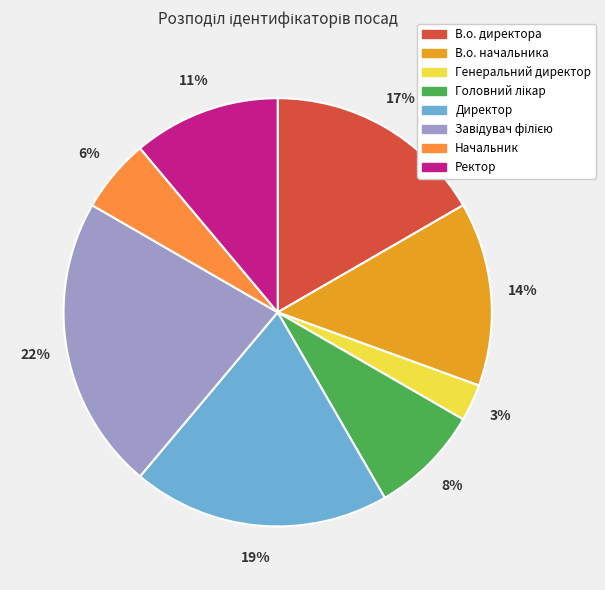

Rank the categories by value from lowest to highest.

Генеральний директор, Начальник, Головний лікар, Ректор, В.о. начальника, В.о. директора, Директор, Завідувач філією